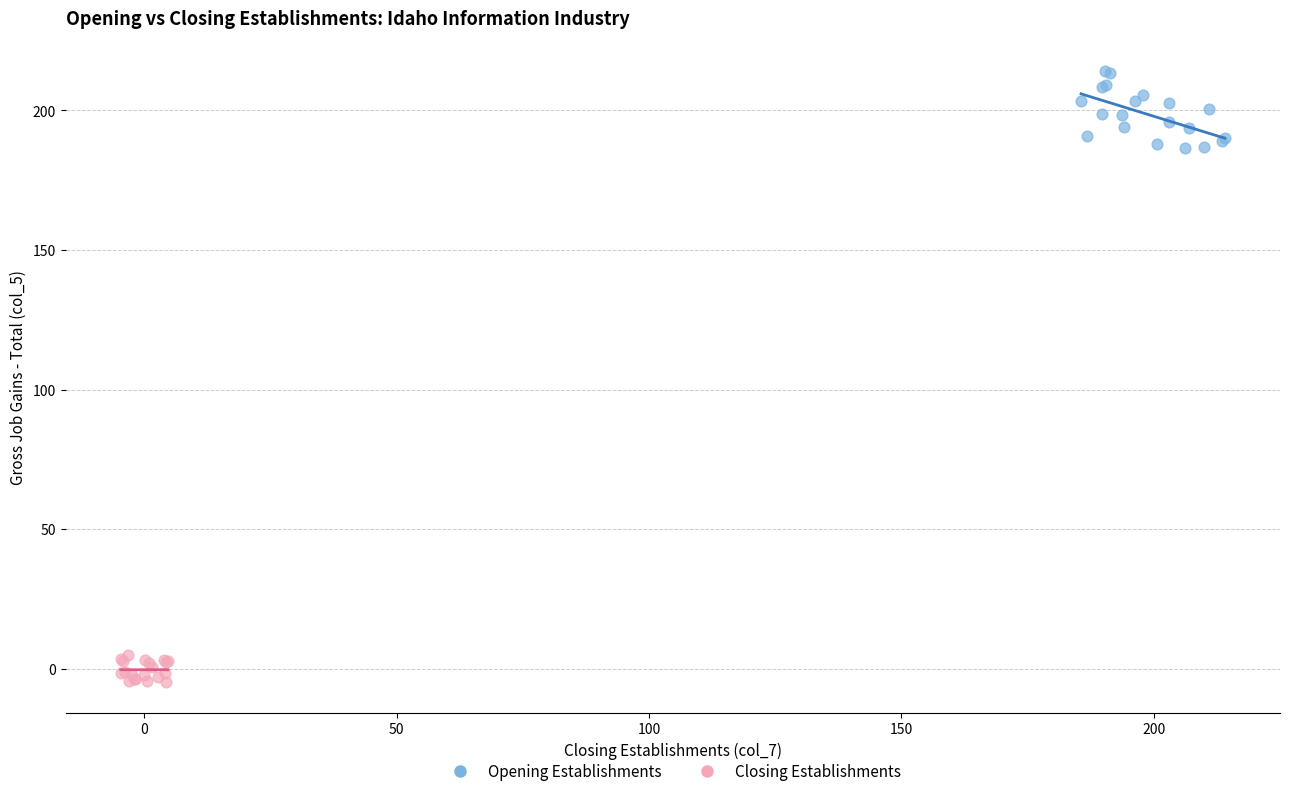

Which series has the largest Y range (max minus min)?

Opening Establishments